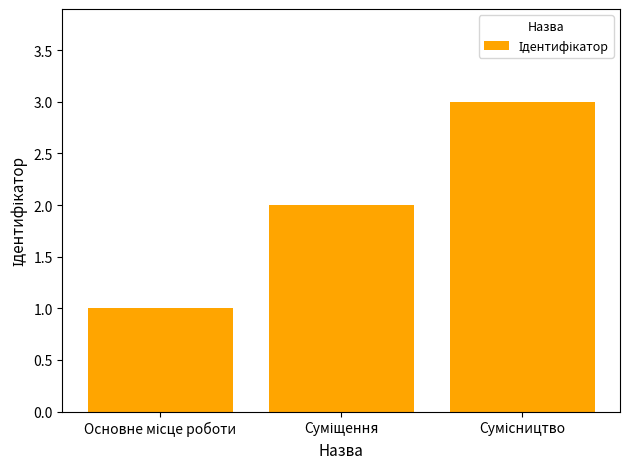

What is the maximum value shown in the chart?

3